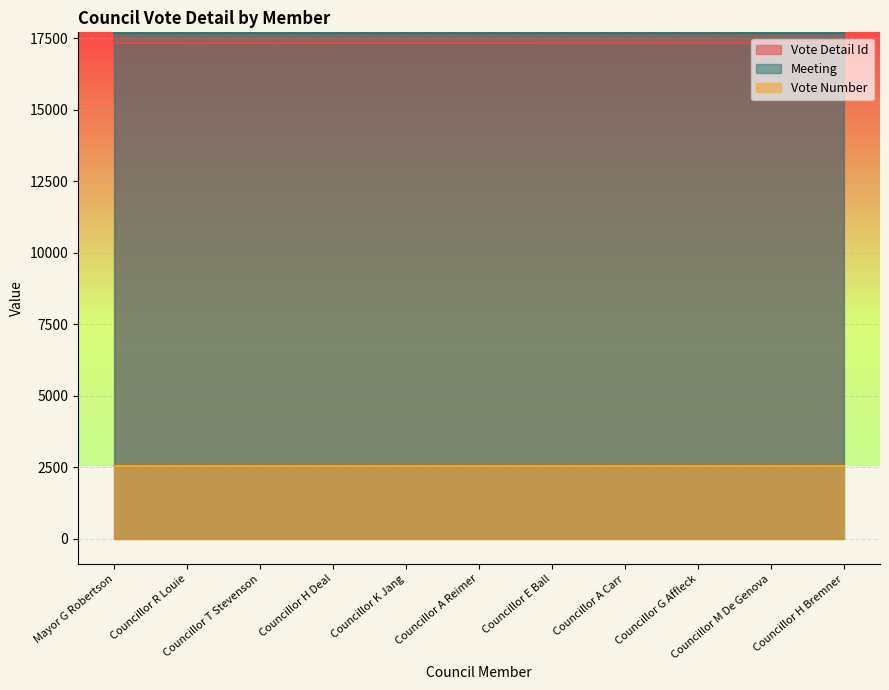

At which label is Vote Detail Id closest to 17342?

Mayor G Robertson